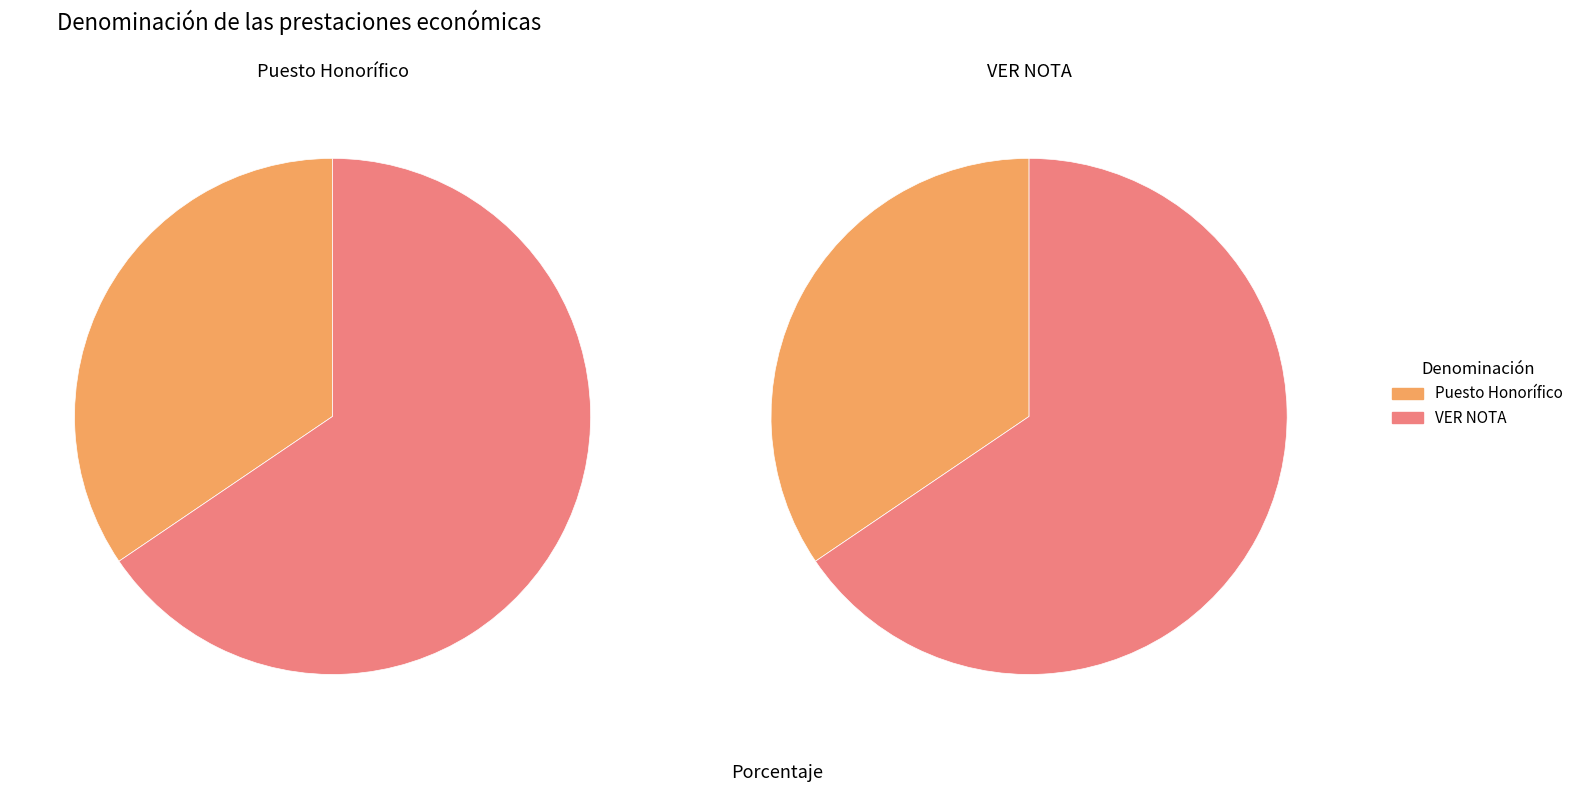

Which slice is the largest?

VER NOTA